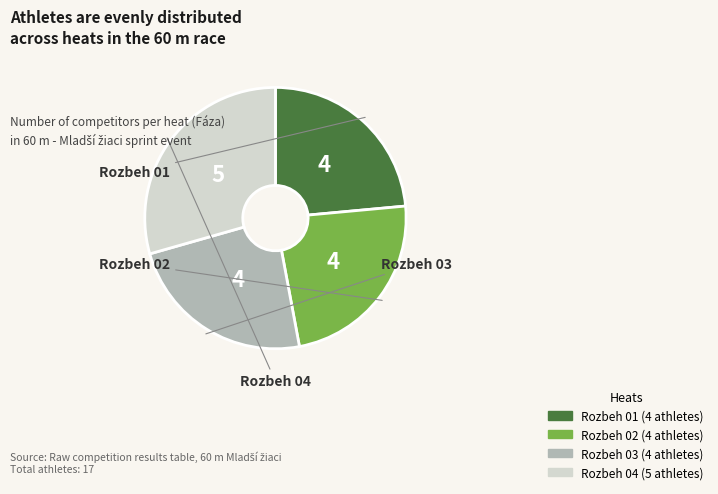

Which slice is the largest?

Rozbeh 04